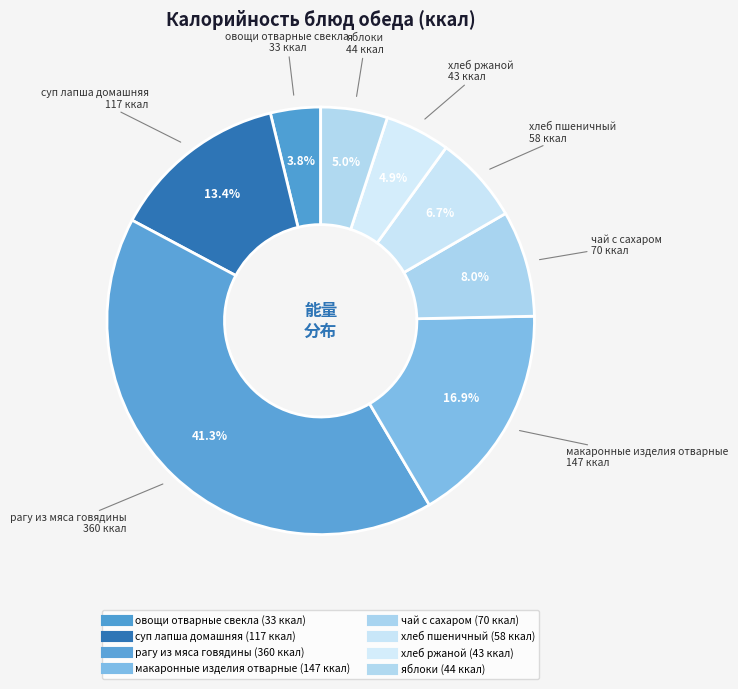

To the nearest percent, what percentage of the pie is чай с сахаром?

8%